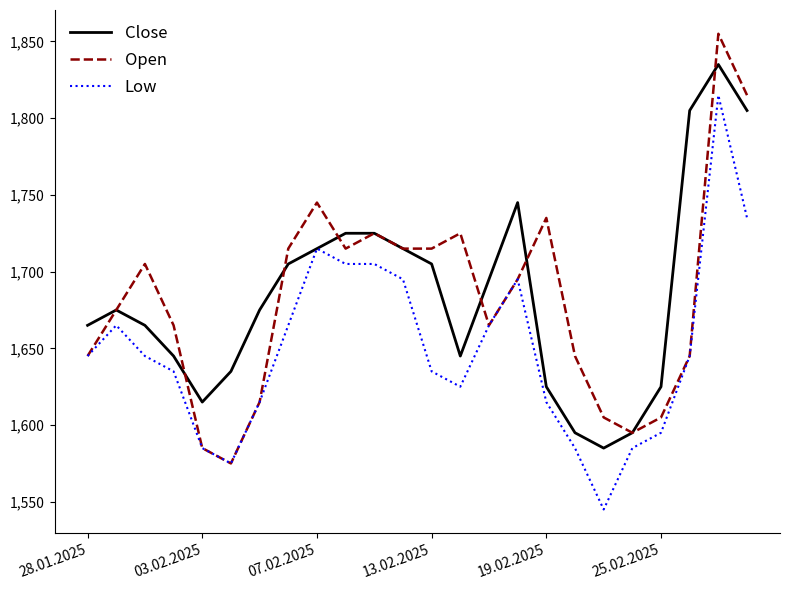

In Close, how many points are lower than both neighbors (excluding endpoints)?

3